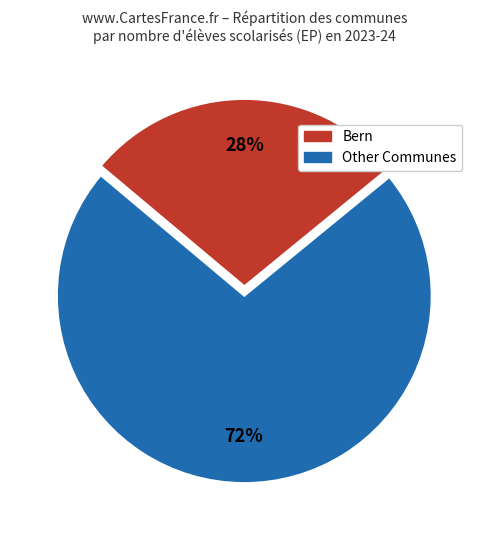

Is there a majority slice in this chart?

Yes